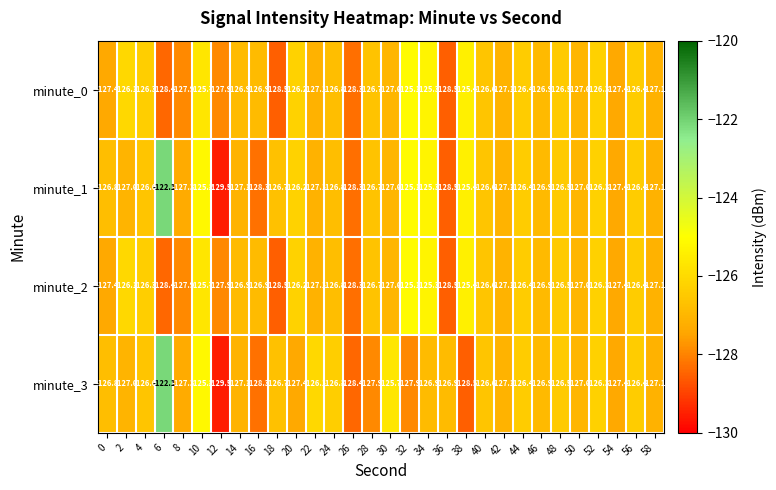

At which label does minute_2 reach its peak?

32